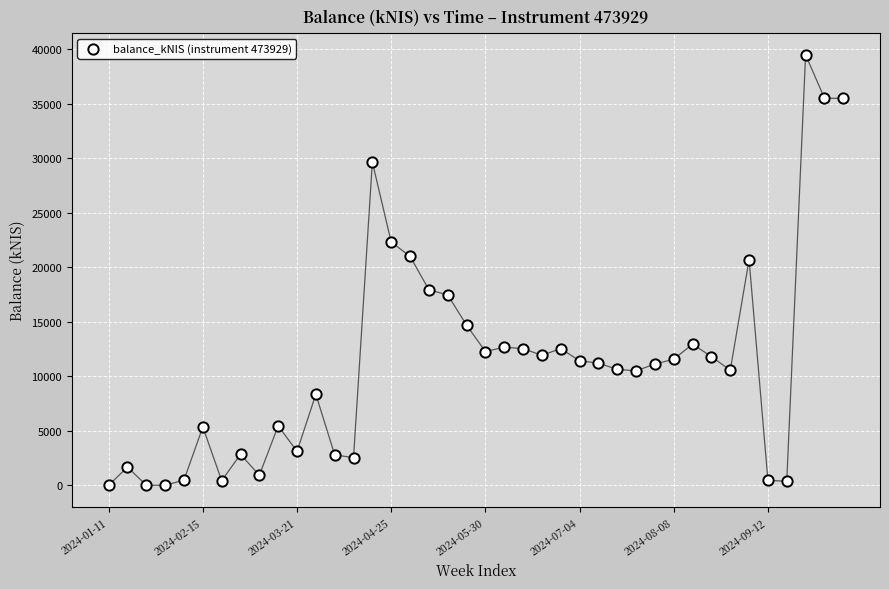

What is the range of Y values (max minus min)?

39489.9